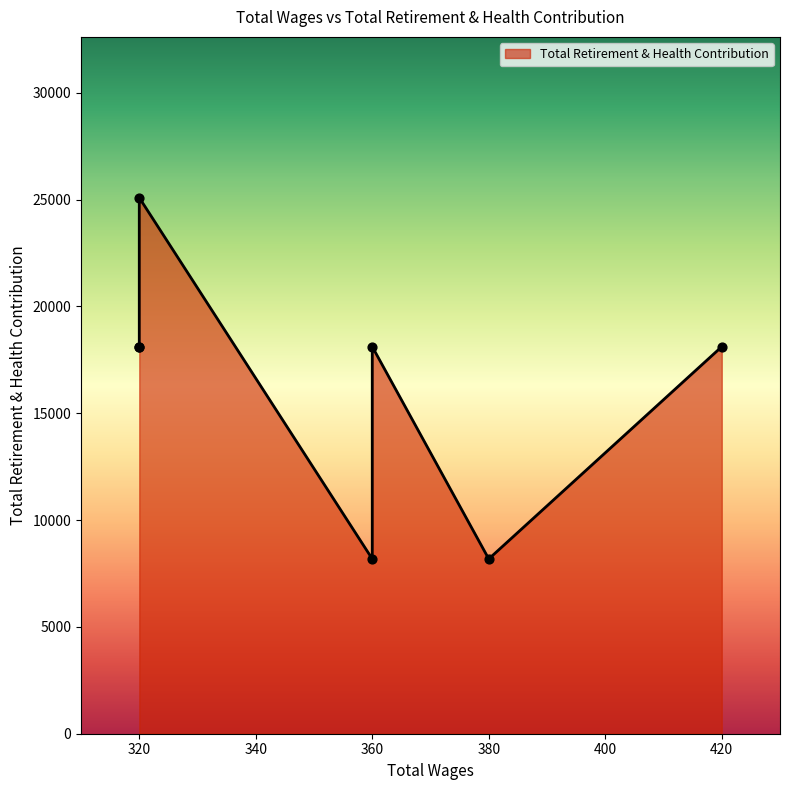

Approximately how many times larger is the value at 420.0 compared to 380.0?

2.2